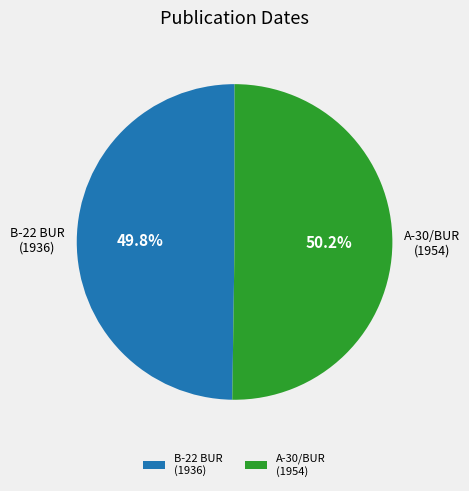

Combined, what portion of the pie is B-22 BUR (1936) and A-30/BUR (1954)?

100.0%